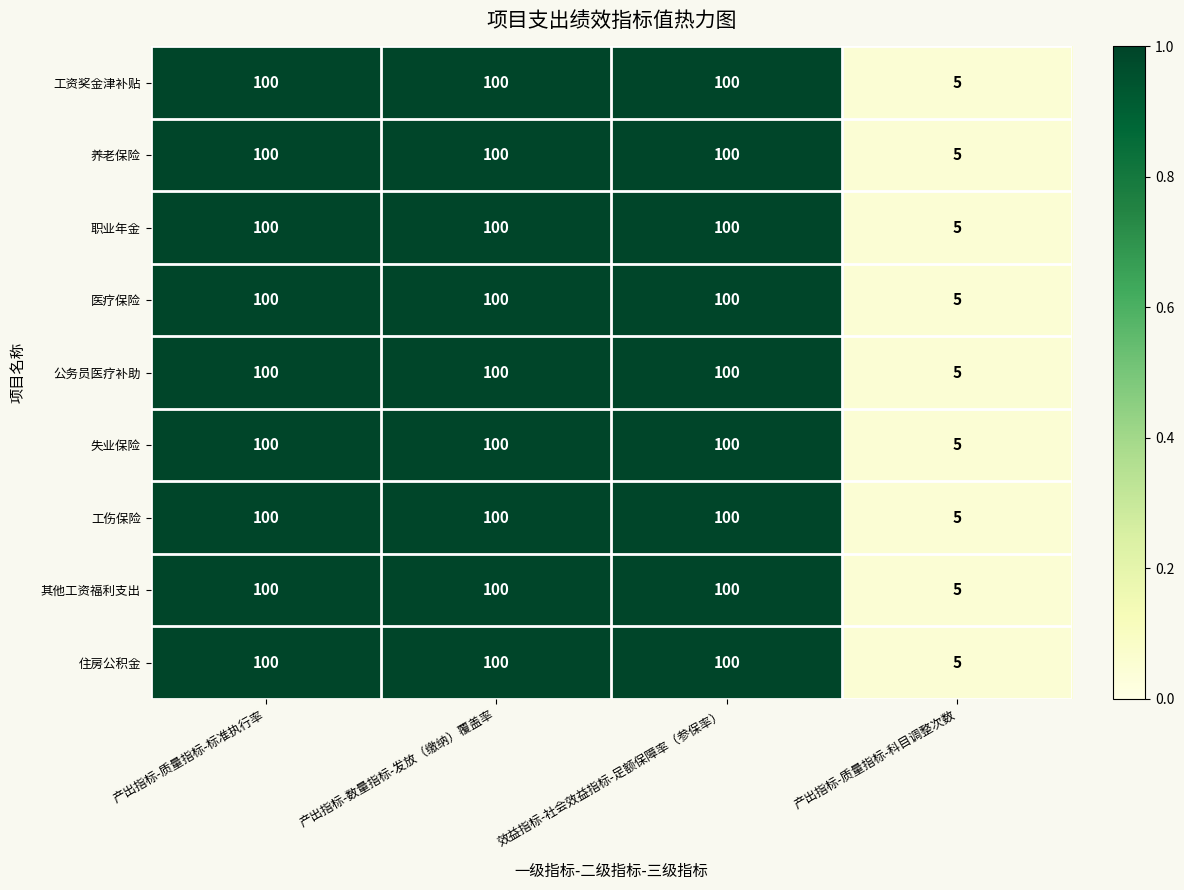

Which category has the lowest value across all series?

产出指标-质量指标-科目调整次数